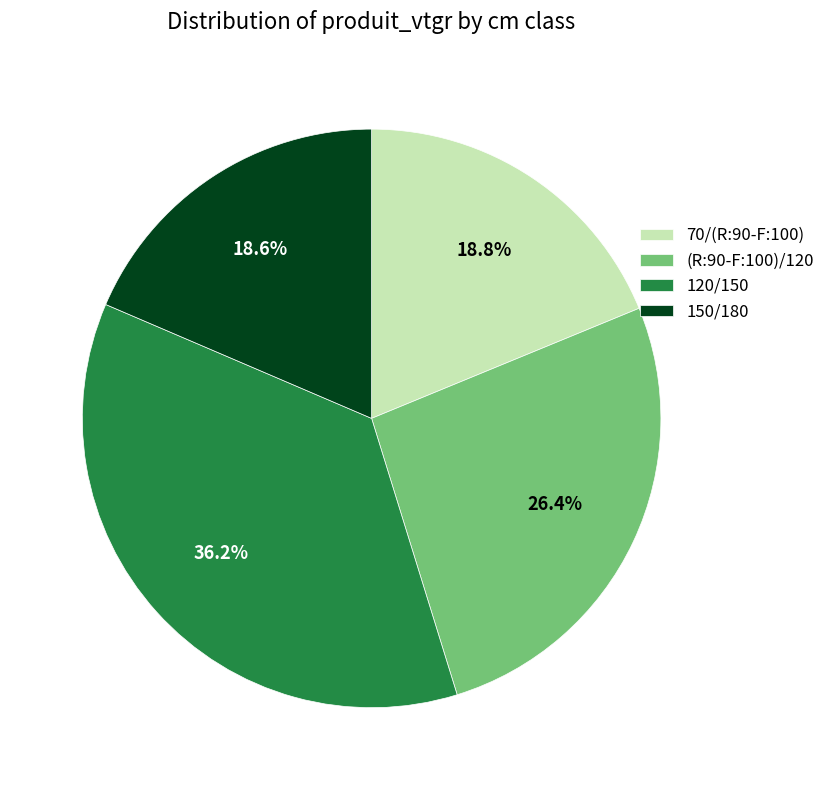

How much of the chart is everything except (R:90-F:100)/120?

73.6%